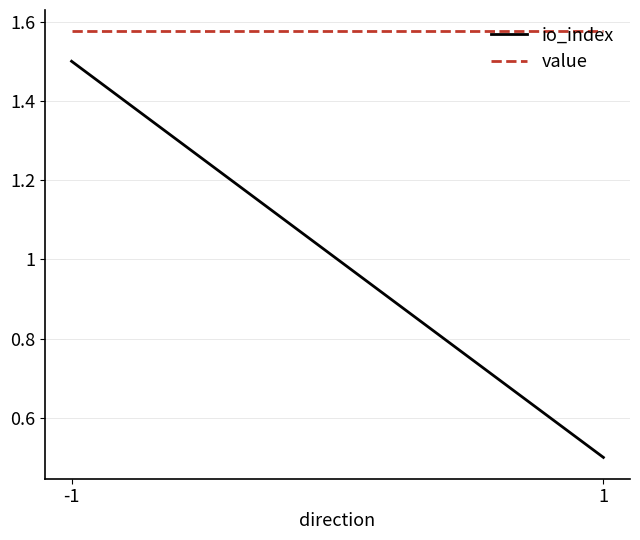

Count the number of data series in this chart.

2